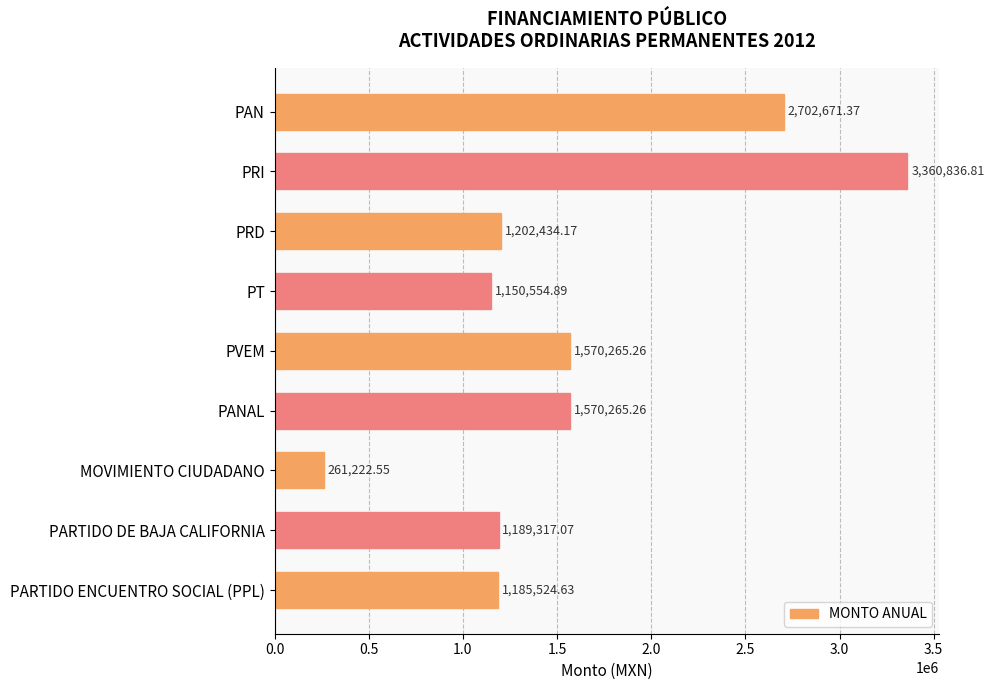

What is the label of the 4th bar from the bottom?

PANAL